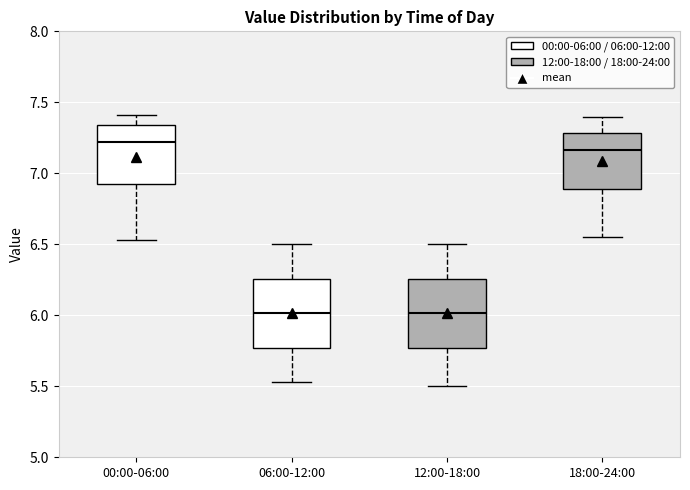

Where does the lower whisker of the box for 12:00-18:00 end on the y-axis? The values are not printed on the chart, so give them approximately, as read against the axis.

5.50